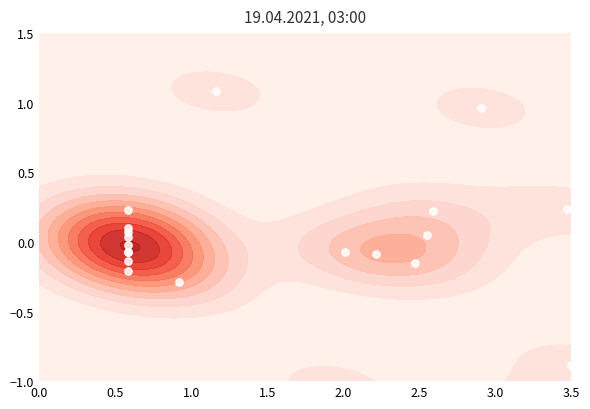

What is the difference between the maximum and second lowest values?

2.1